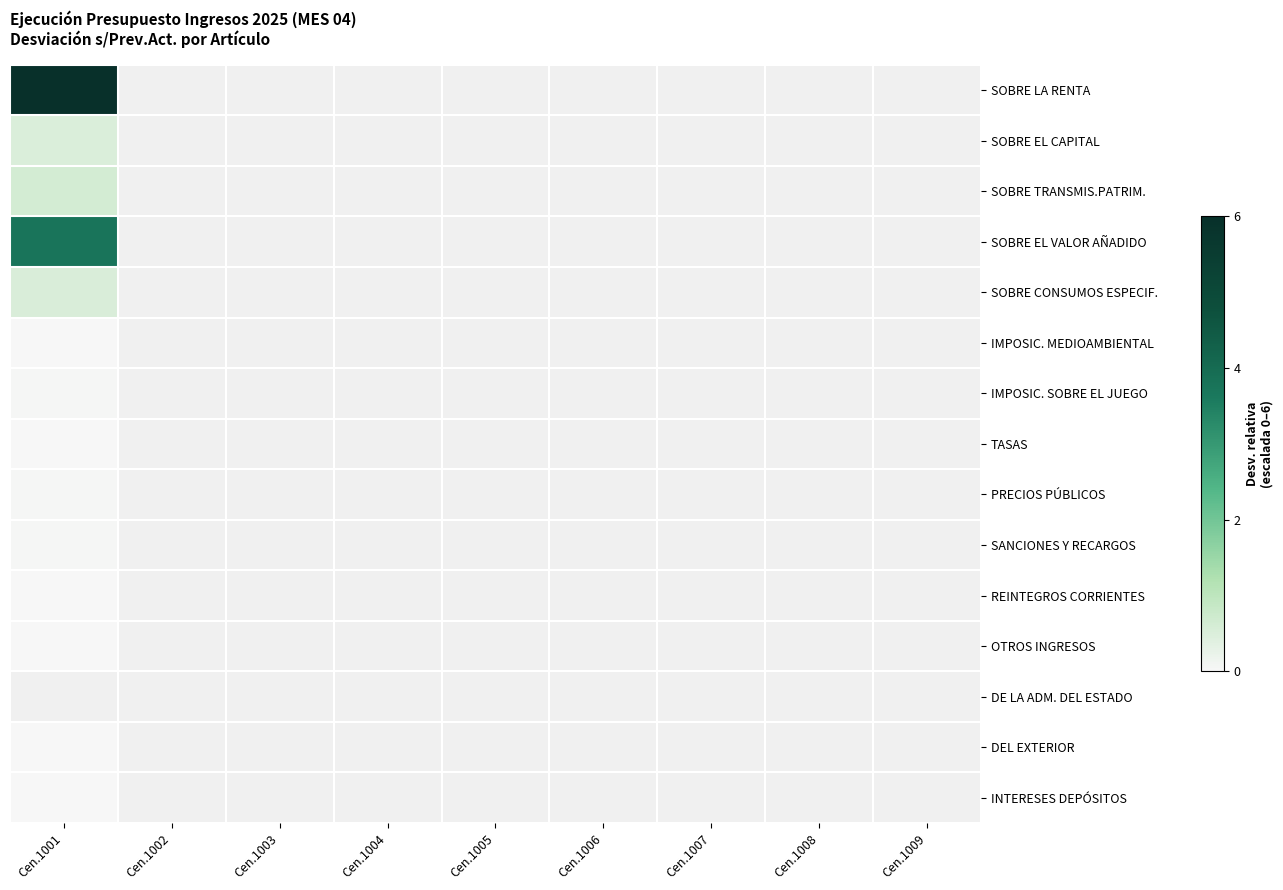

Is the value of OTROS INGRESOS at Cen.1004 greater than the value of REINTEGROS CORRIENTES at Cen.1003?

No